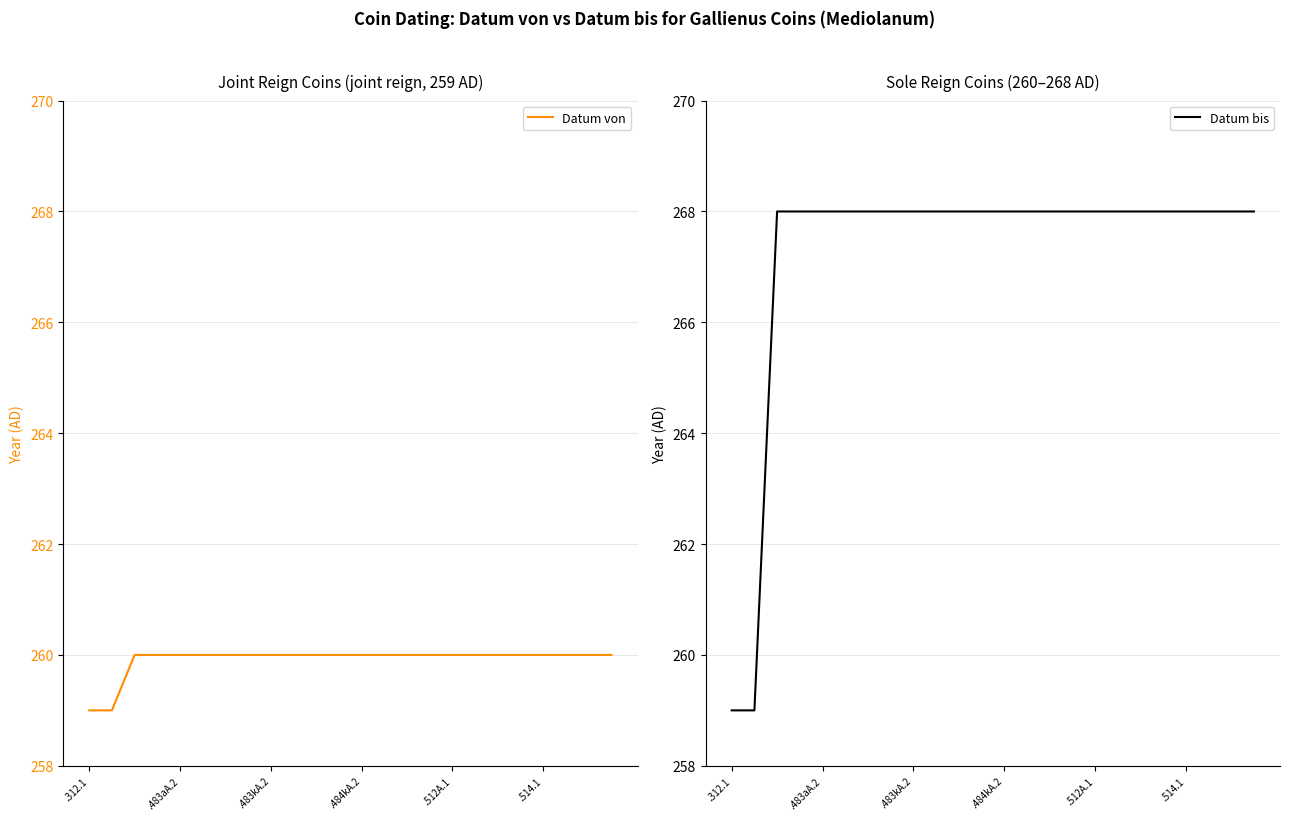

The Datum von series shows 260 at .483kA.2. True or false?

True